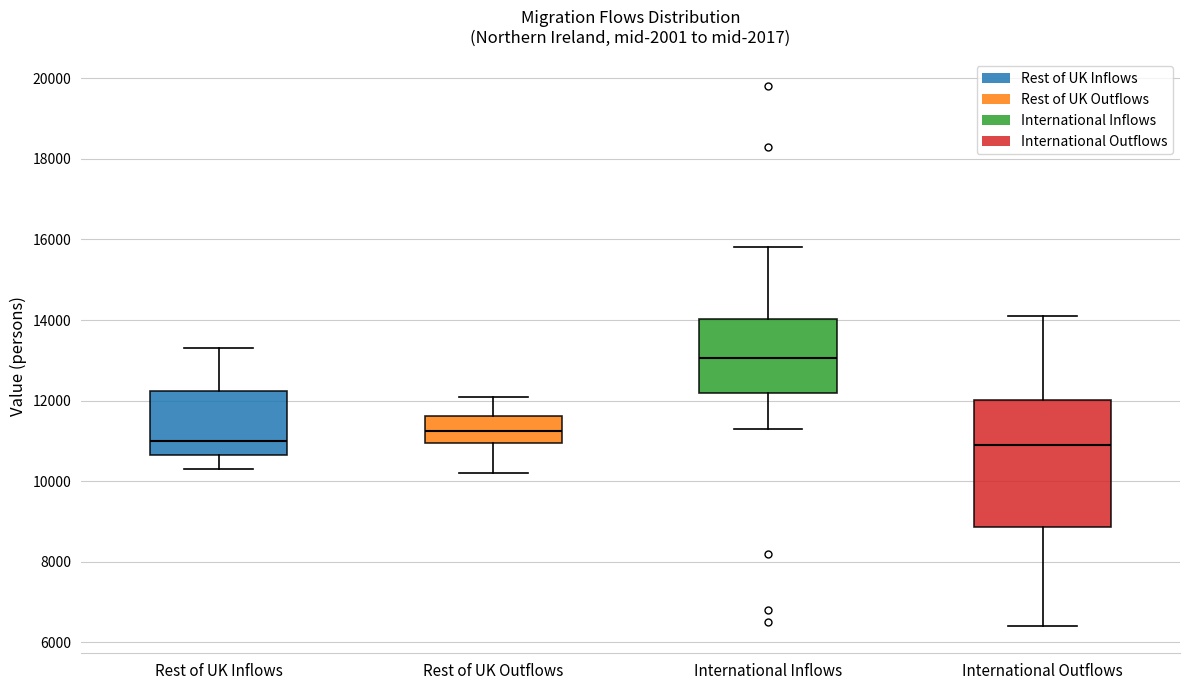

Where does the median line of the box for Rest of UK Outflows sit on the y-axis? The values are not printed on the chart, so give them approximately, as read against the axis.

11200